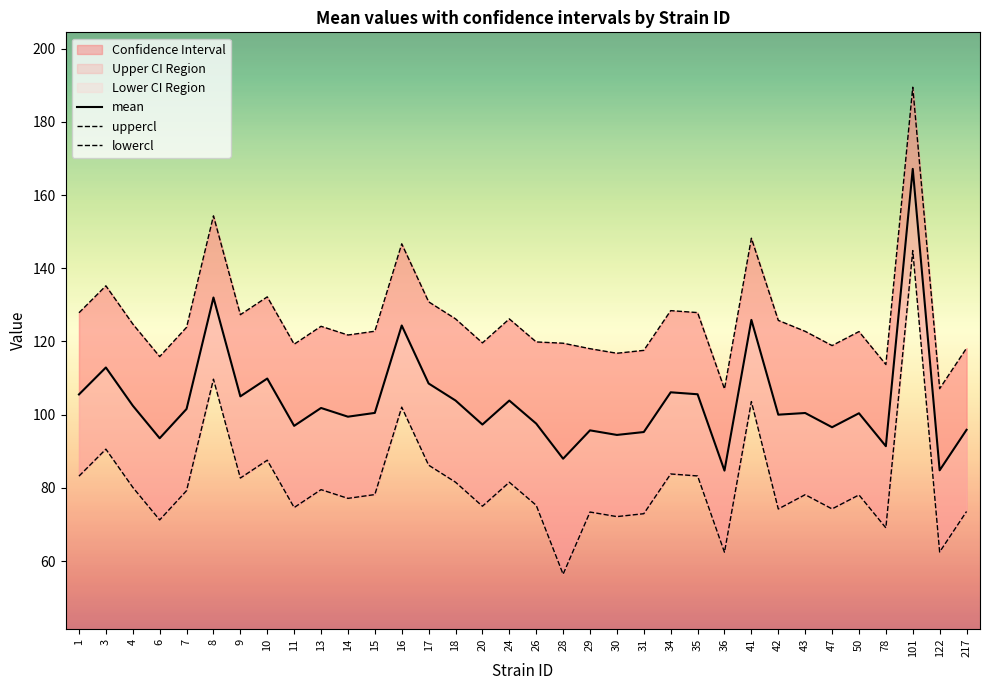

What is the sum of all mean values?

3529.4